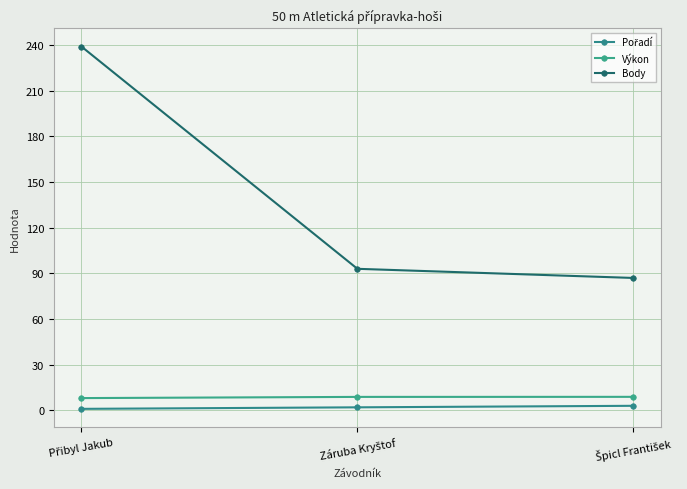

What is the spread (max minus min) of values at Přibyl Jakub?

238.0